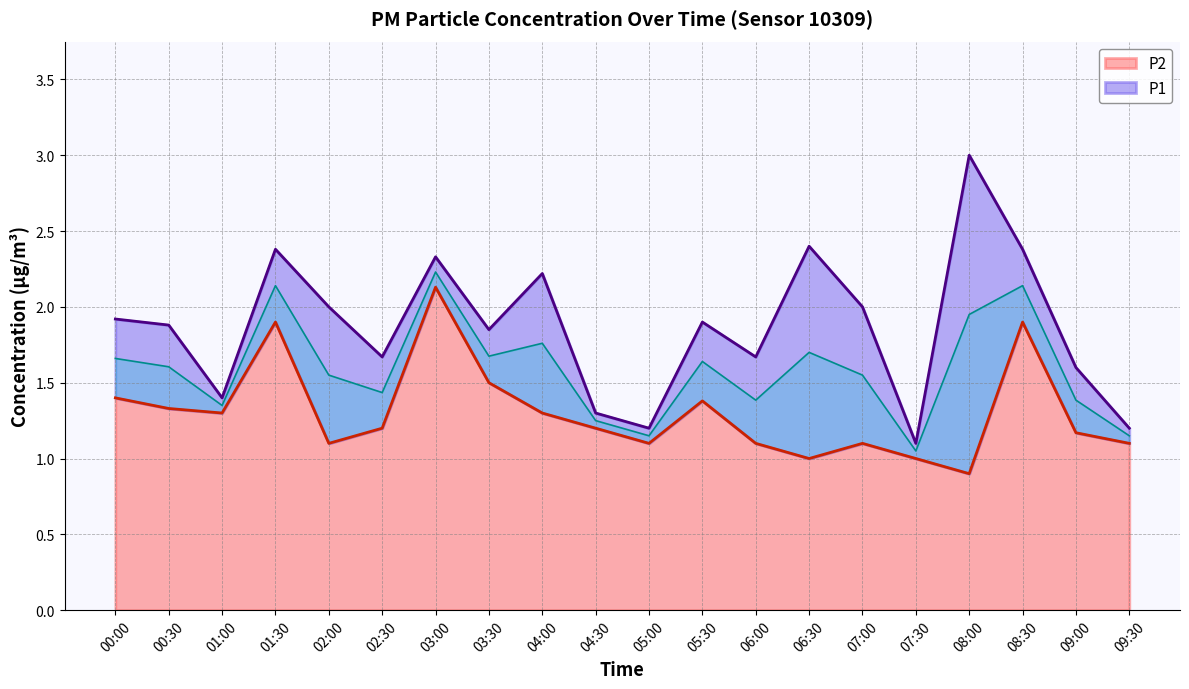

What is the sum of all P1 values?

37.4